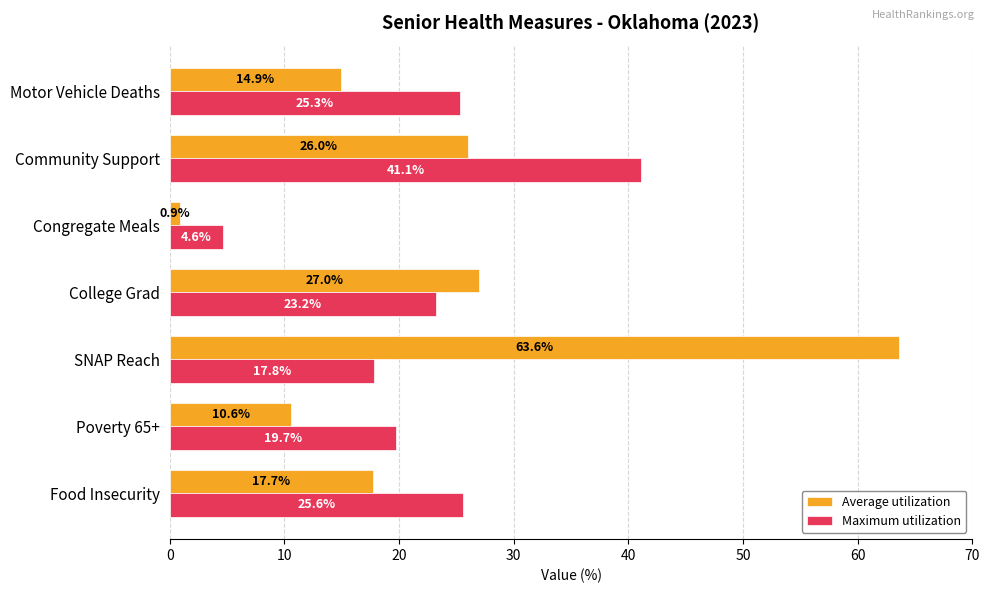

The value of Maximum utilization at Community Support is 59.5. True or false?

False